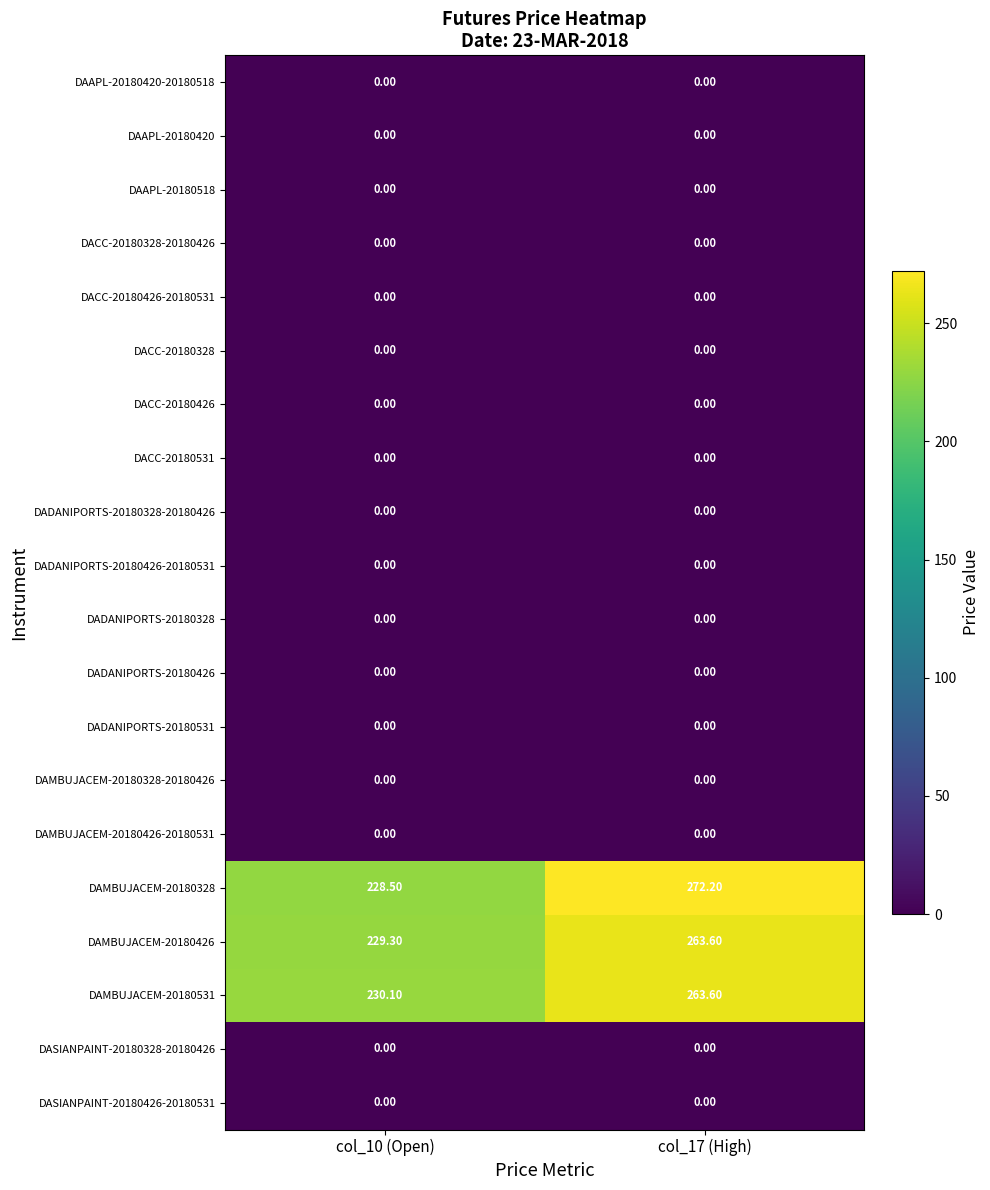

Which series has the largest range (max minus min)?

DAMBUJACEM-20180328